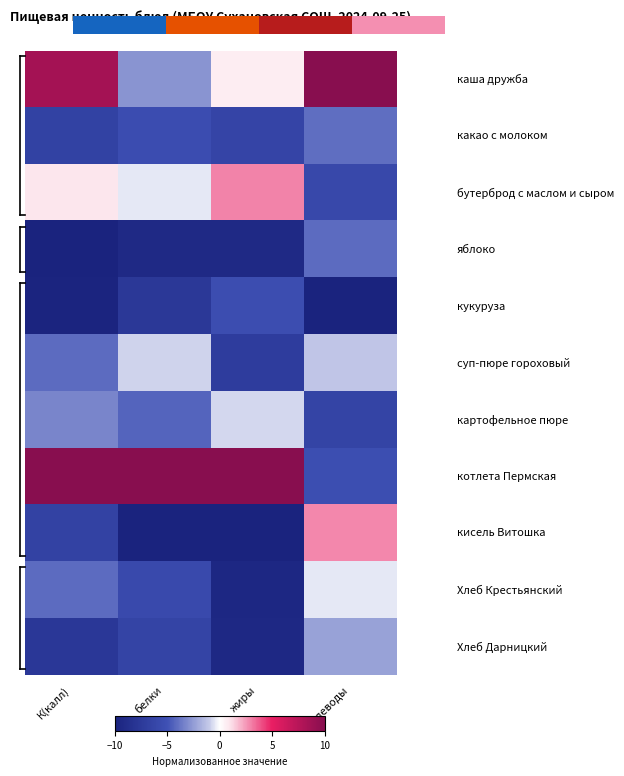

At how many categories does at least one series exceed -9?

4